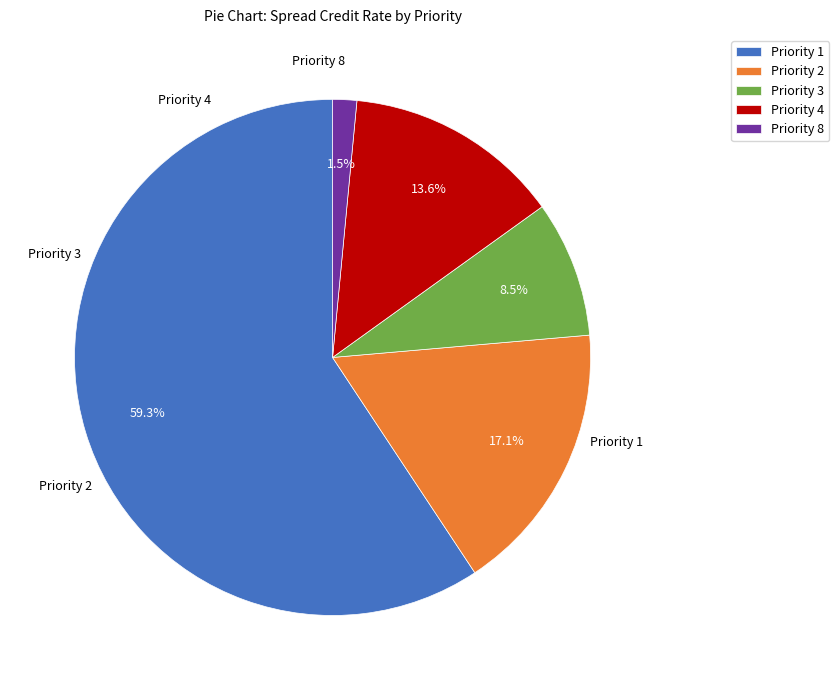

To the nearest percent, what is the average slice percentage?

20%